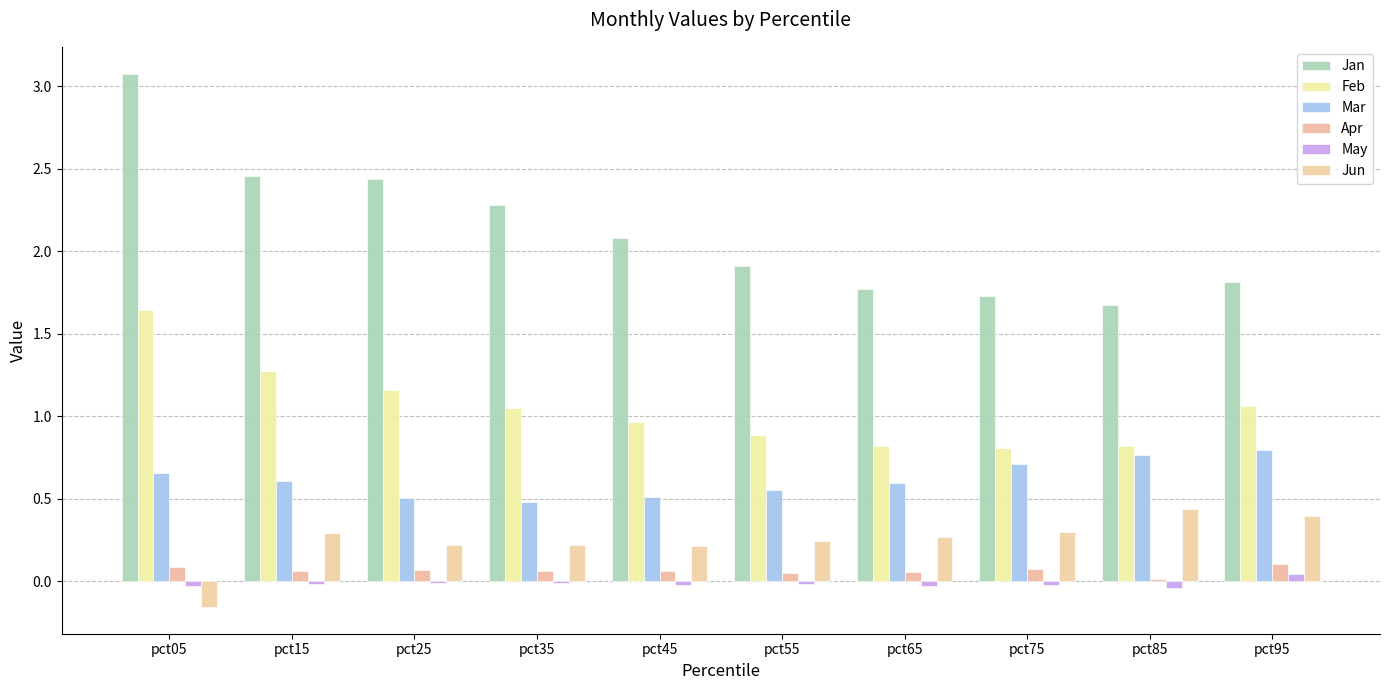

How many positive values does the Jun series have?

9